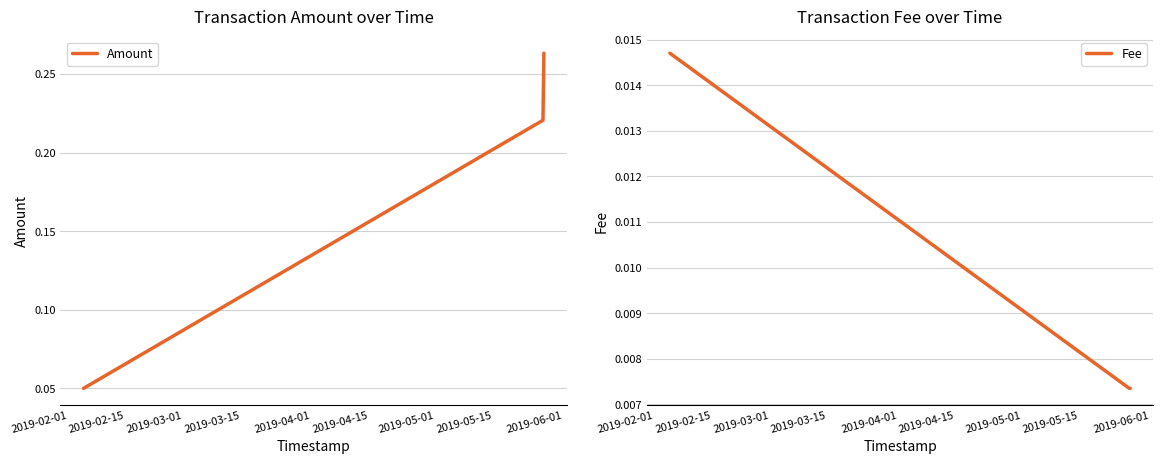

What is the difference between the maximum and minimum values in the Amount series?

0.2